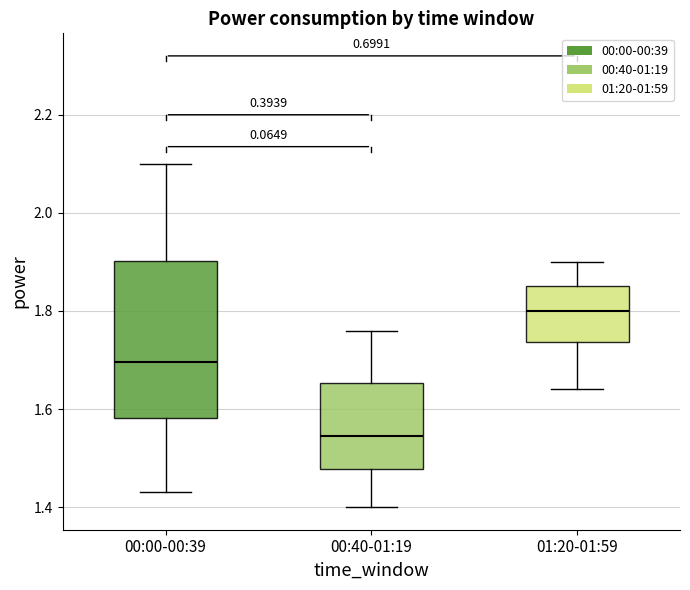

Which box is the tallest, from its lower edge to its upper edge?

00:00-00:39